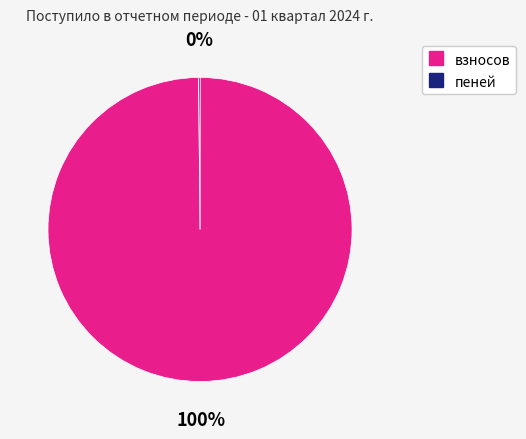

Which slice is the largest?

взносов